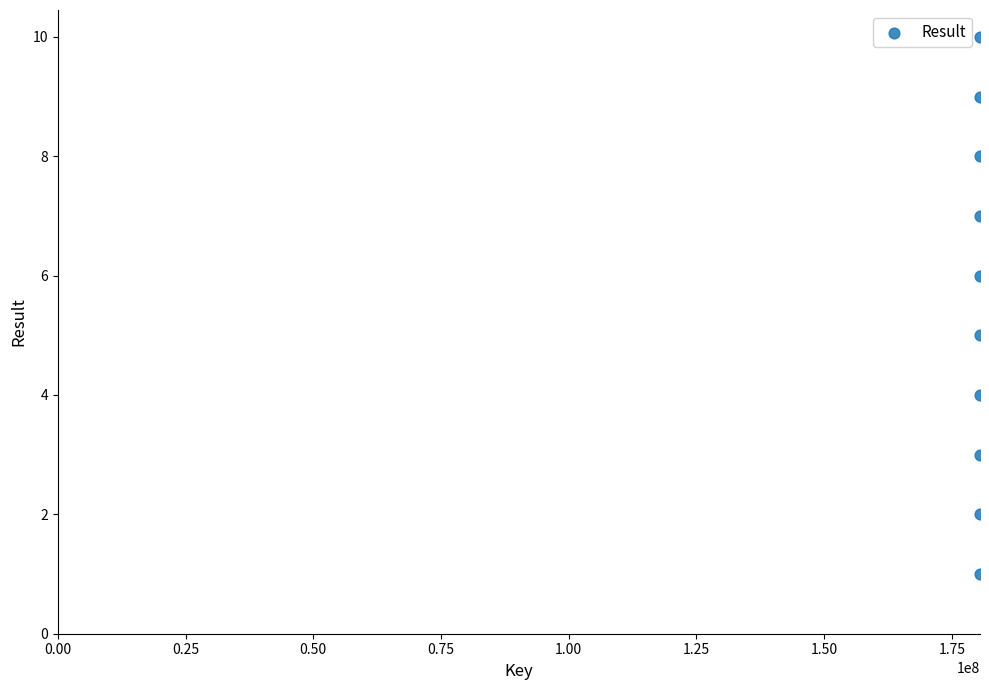

What is the range of Y values (max minus min)?

9